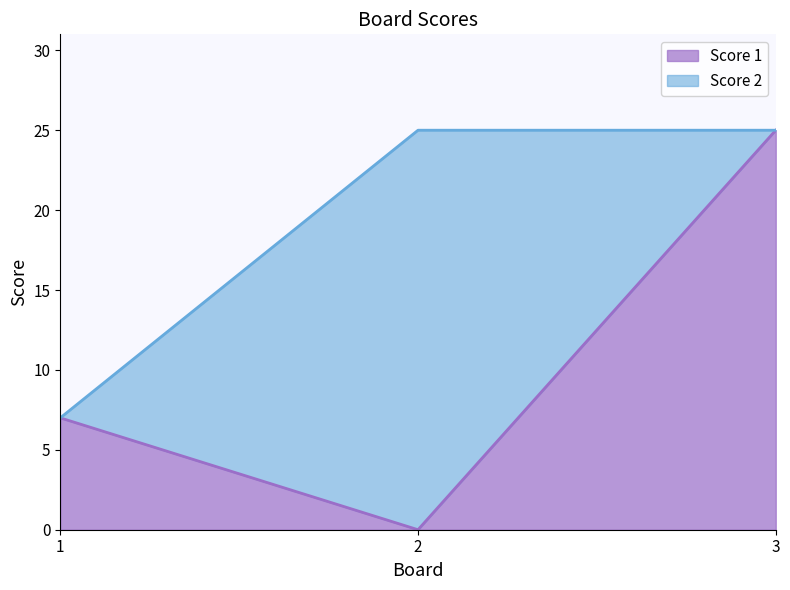

What is the average value?

11